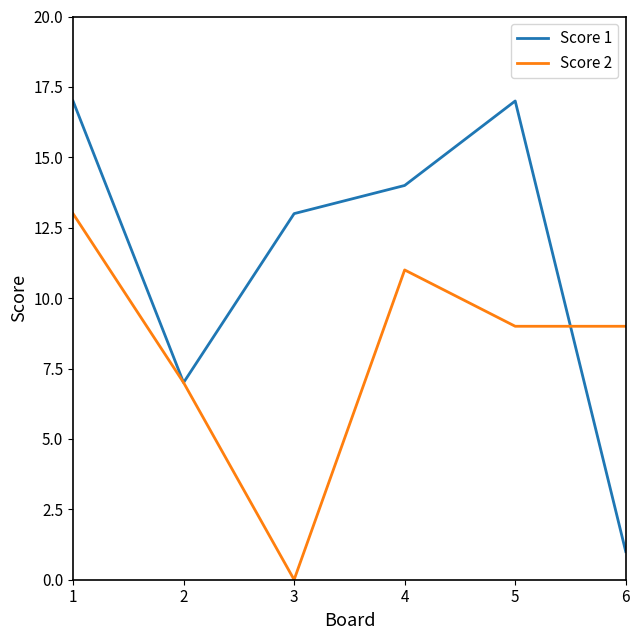

Which series changed the most between 1 and 3?

Score 2